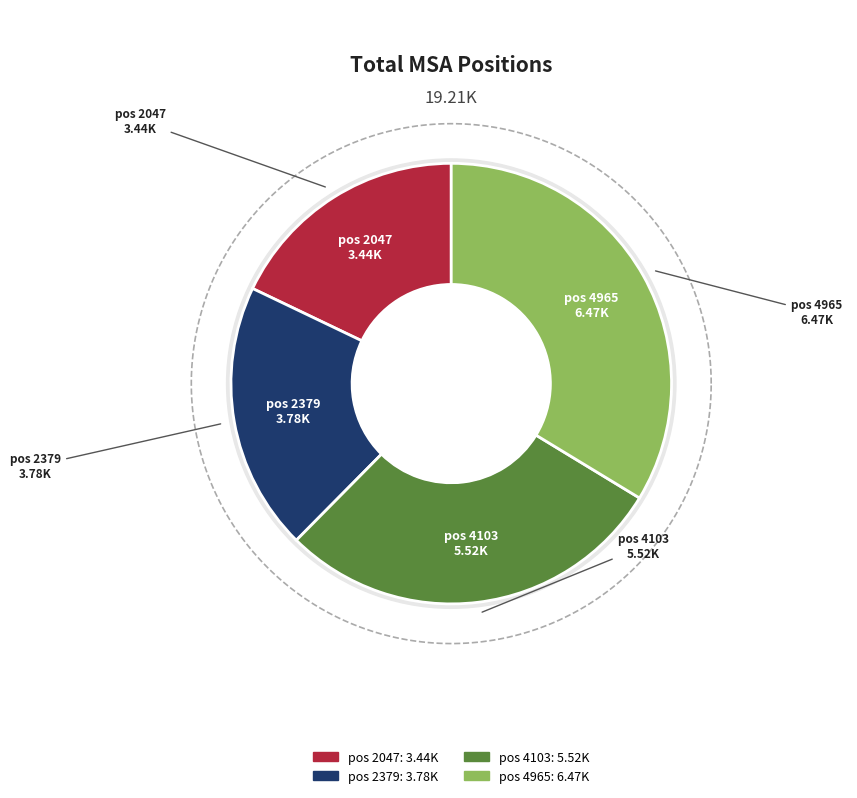

How many slices are in this pie chart?

4